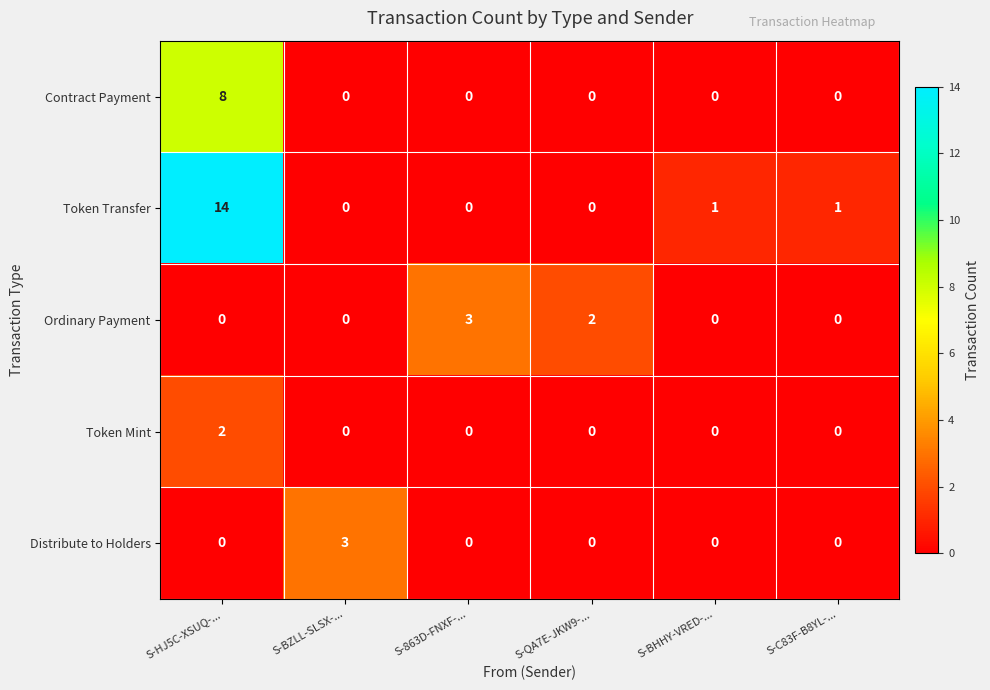

Reading left to right, what are all the values shown in this chart?

Contract Payment: S-HJ5C-XSUQ-...=8	S-BZLL-SLSX-...=0	S-863D-FNXF-...=0	S-QA7E-JKW9-...=0	S-BHHY-VRED-...=0	S-C83F-B8YL-...=0
Token Transfer: S-HJ5C-XSUQ-...=14	S-BZLL-SLSX-...=0	S-863D-FNXF-...=0	S-QA7E-JKW9-...=0	S-BHHY-VRED-...=1	S-C83F-B8YL-...=1
Ordinary Payment: S-HJ5C-XSUQ-...=0	S-BZLL-SLSX-...=0	S-863D-FNXF-...=3	S-QA7E-JKW9-...=2	S-BHHY-VRED-...=0	S-C83F-B8YL-...=0
Token Mint: S-HJ5C-XSUQ-...=2	S-BZLL-SLSX-...=0	S-863D-FNXF-...=0	S-QA7E-JKW9-...=0	S-BHHY-VRED-...=0	S-C83F-B8YL-...=0
Distribute to Holders: S-HJ5C-XSUQ-...=0	S-BZLL-SLSX-...=3	S-863D-FNXF-...=0	S-QA7E-JKW9-...=0	S-BHHY-VRED-...=0	S-C83F-B8YL-...=0